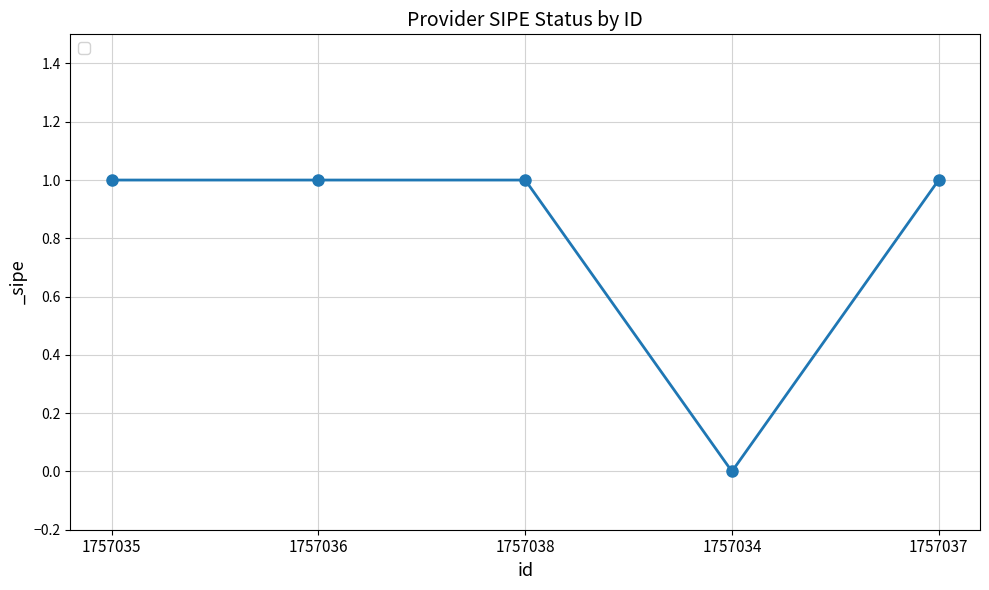

Reading left to right, transcribe all the data shown in this chart.

1	1	1	0	1